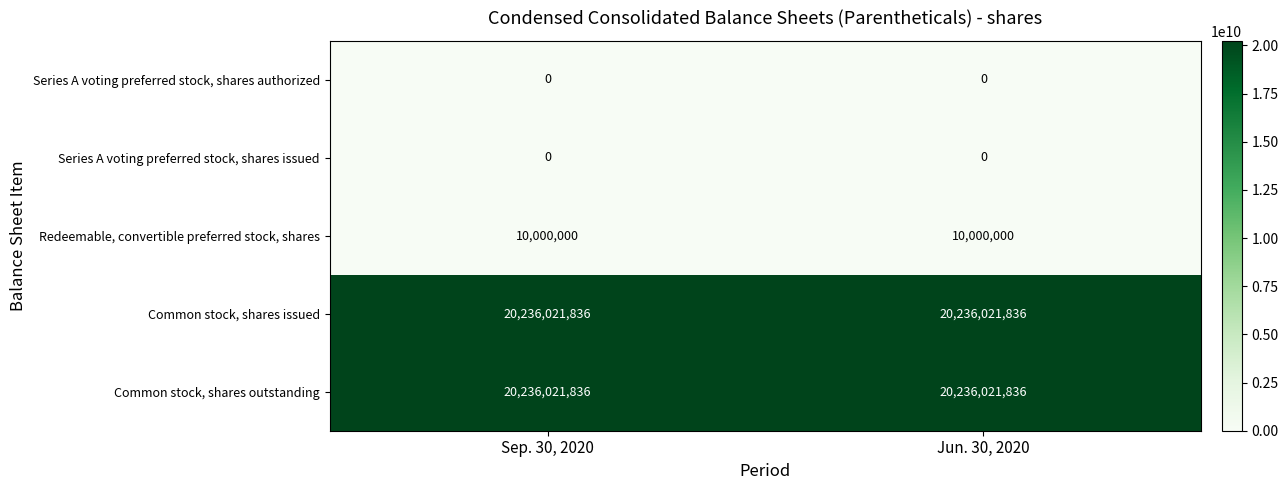

Is it true that Redeemable, convertible preferred stock, shares equals 4344873 at Jun. 30, 2020?

False